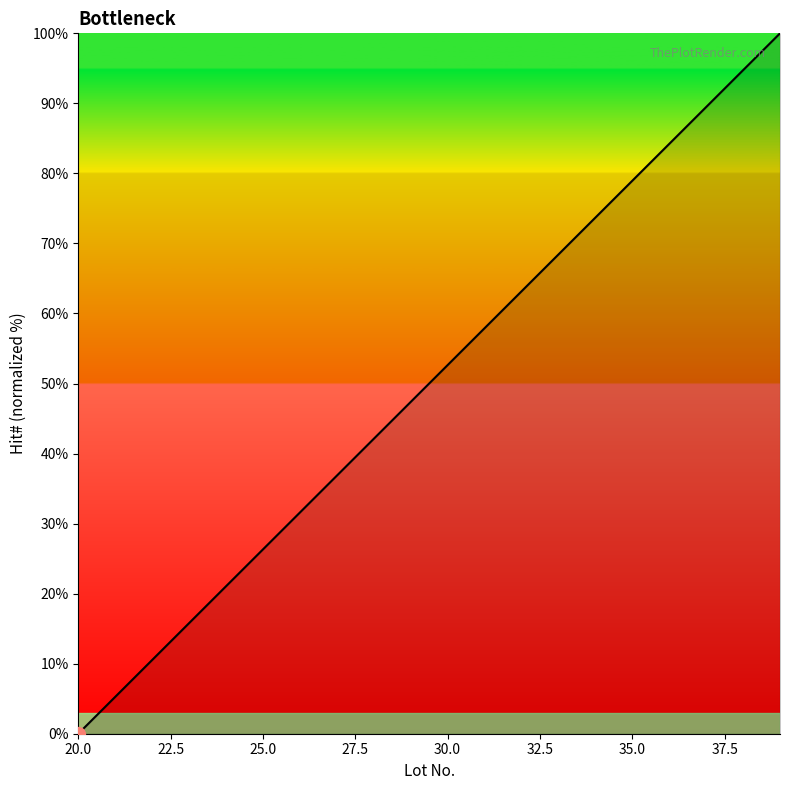

How many series are shown in this chart?

1